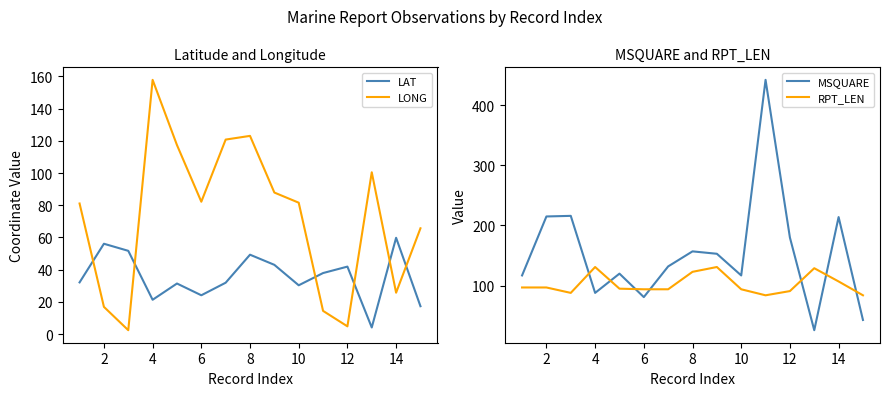

How many values in the LAT series are below 32?

7